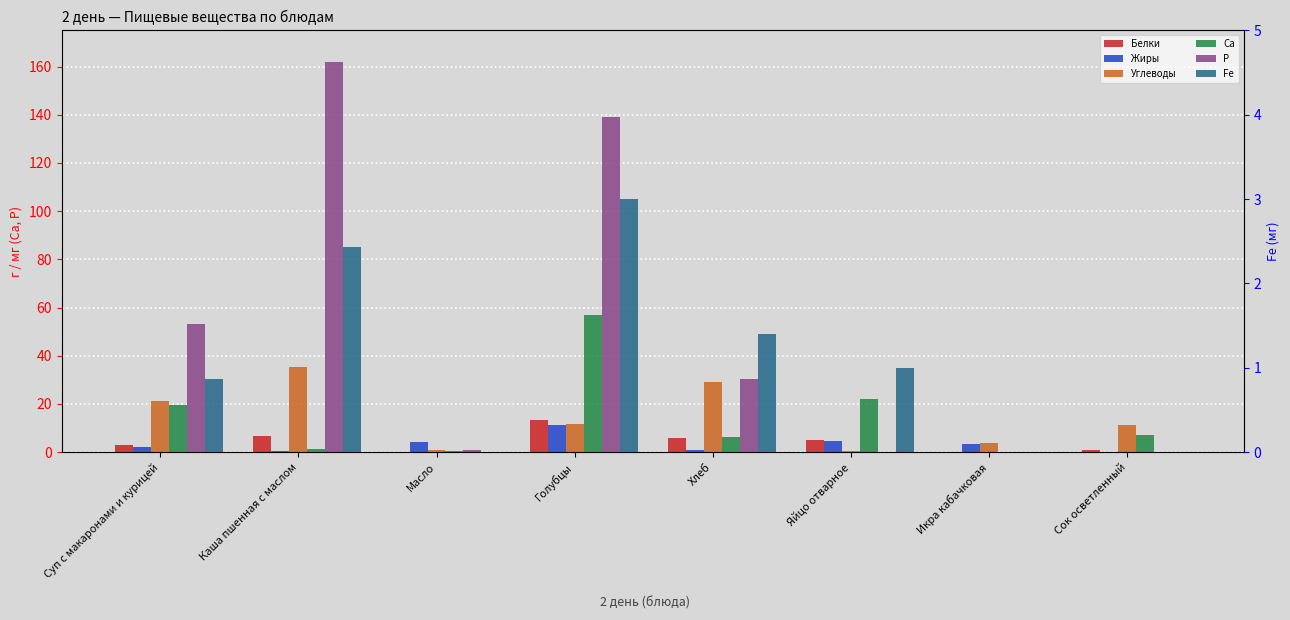

What is the difference between the maximum and minimum values in the Fe series?

3.0